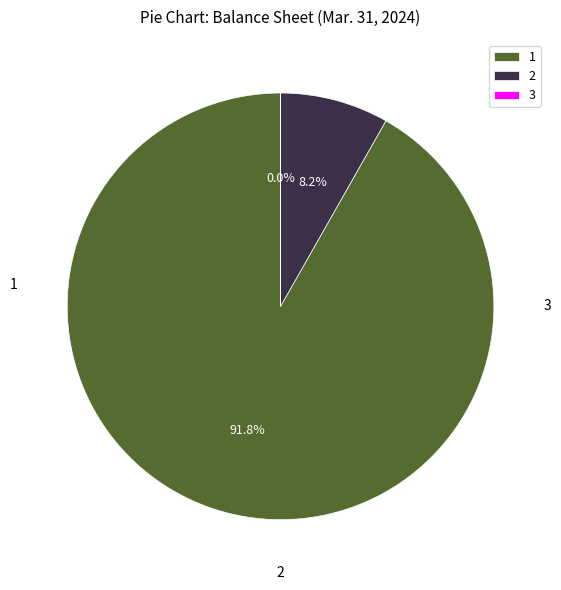

What is the largest slice in the pie chart?

1